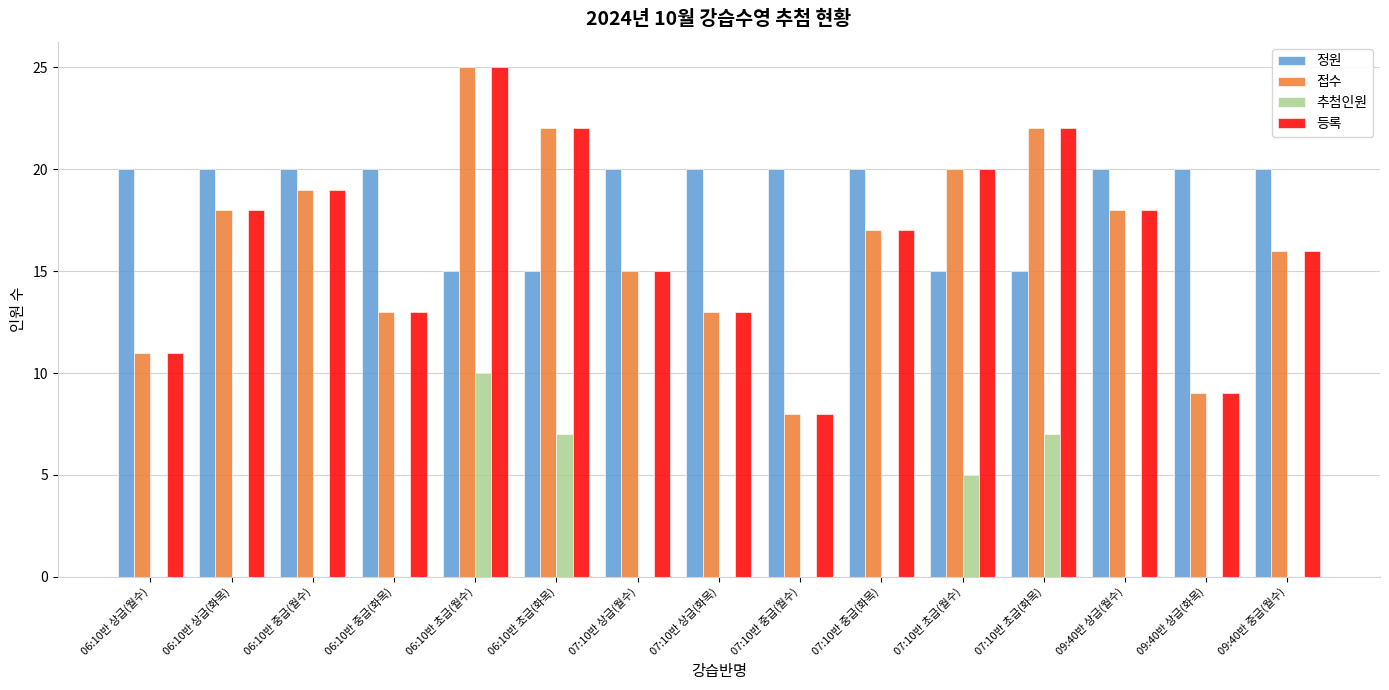

At which category does the chart reach its peak across all series?

06:10반 초급(월수)